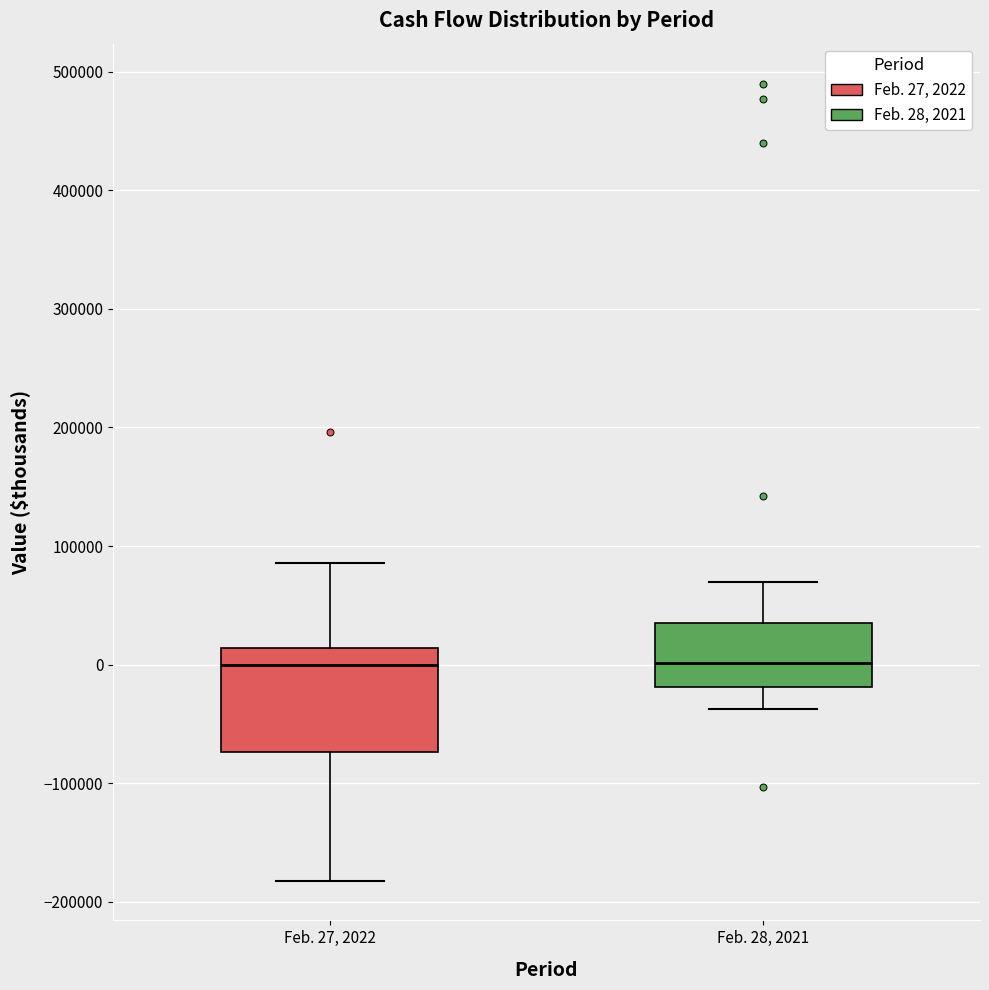

Where does the upper whisker of the box for Feb. 27, 2022 end on the y-axis? The values are not printed on the chart, so give them approximately, as read against the axis.

90000